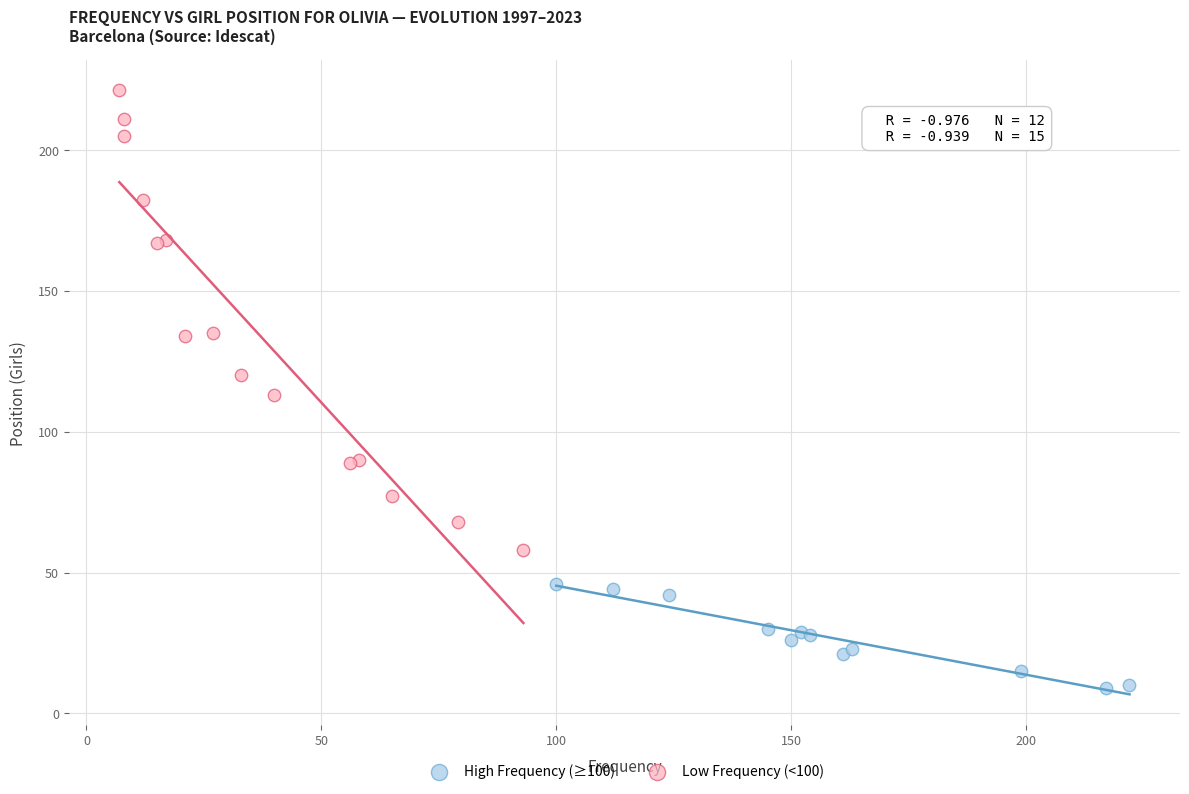

Which series has the widest spread of Y values?

Low Frequency (<100)